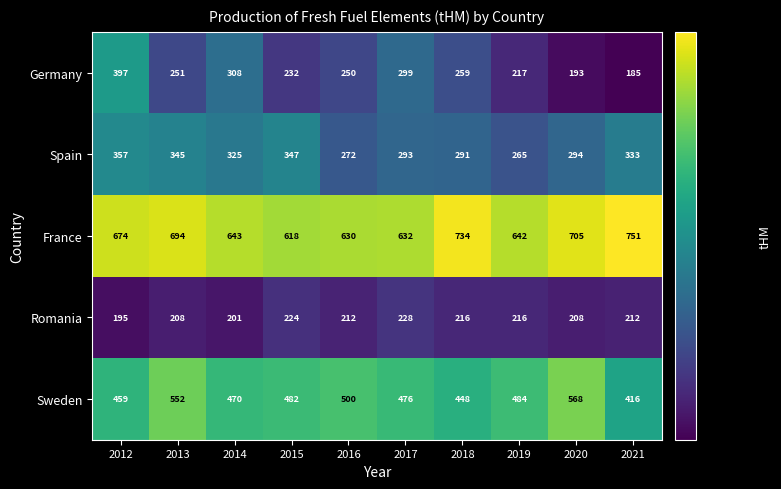

Rank the series at 2020 from lowest to highest value.

Germany, Romania, Spain, Sweden, France